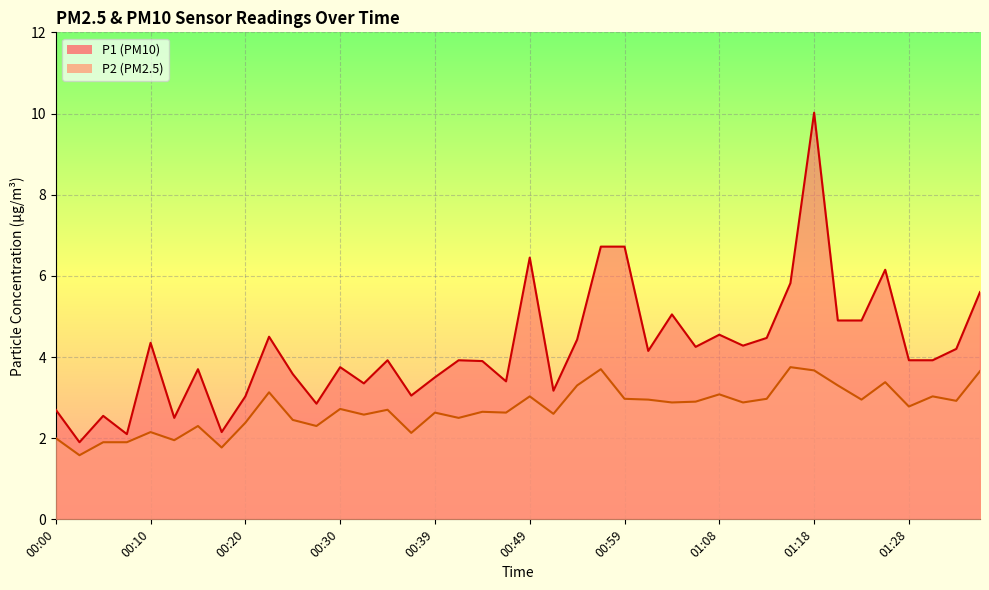

At how many categories does at least one series exceed 6?

5